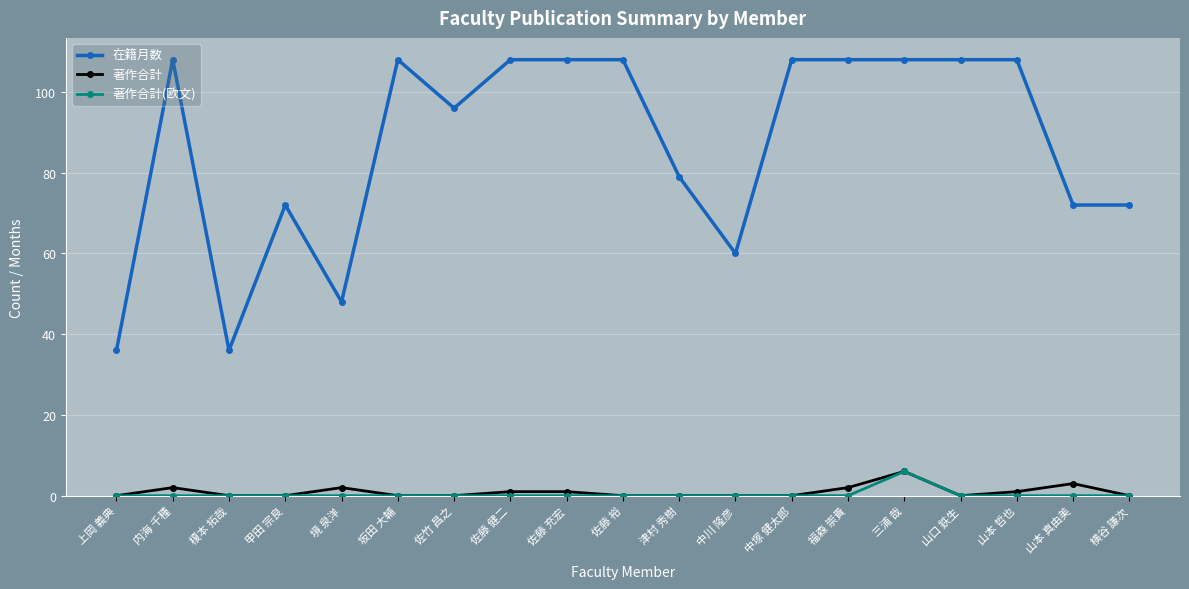

What is the total value across all series at 上岡 義典?

36